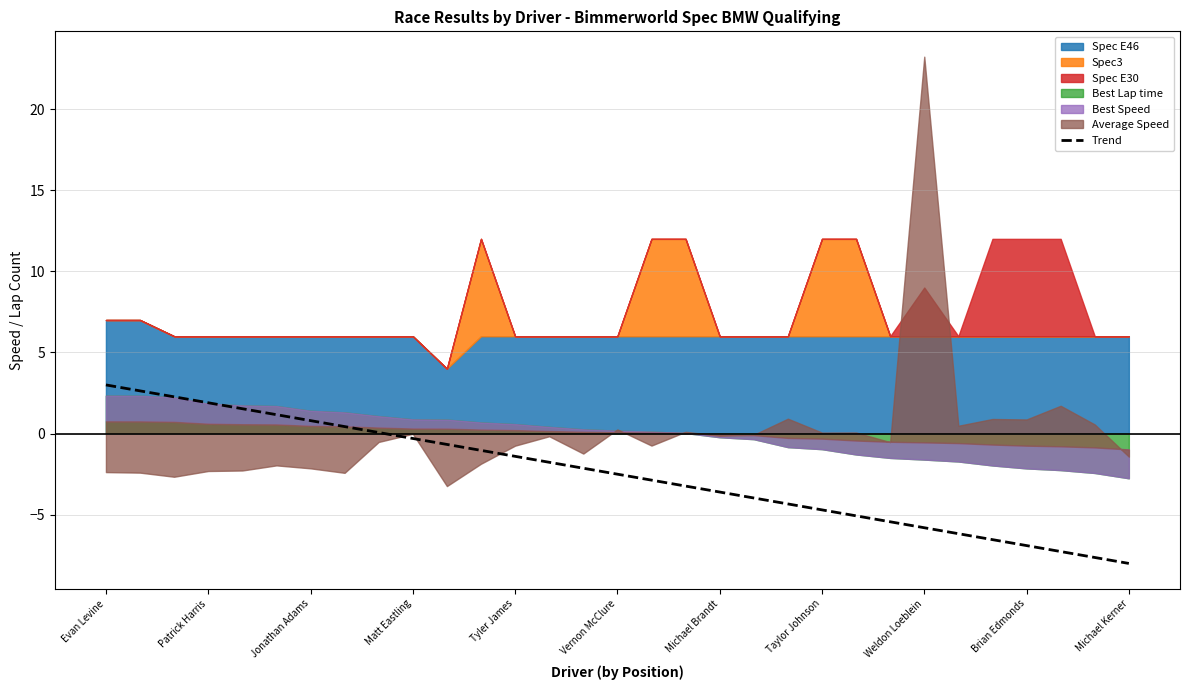

Where is the data nearest to the value -2?

14